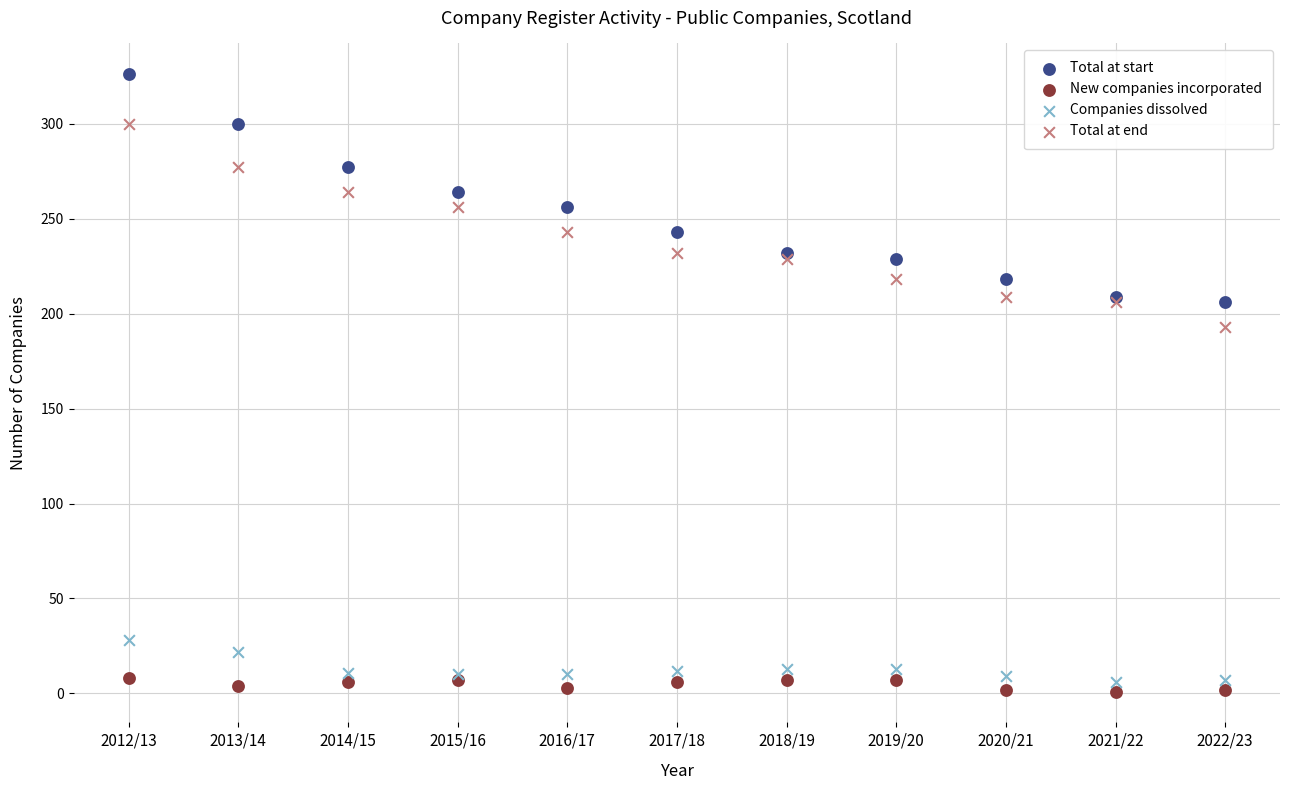

What are all the series names shown in the legend?

Total at start, New companies incorporated, Companies dissolved, Total at end